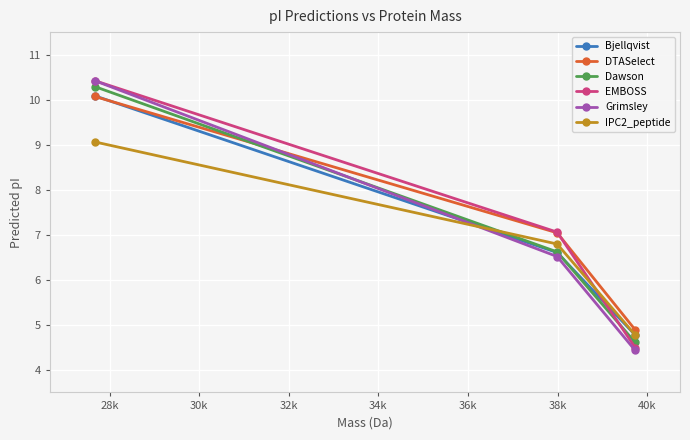

What is the difference between the maximum and minimum values in the DTASelect series?

5.2